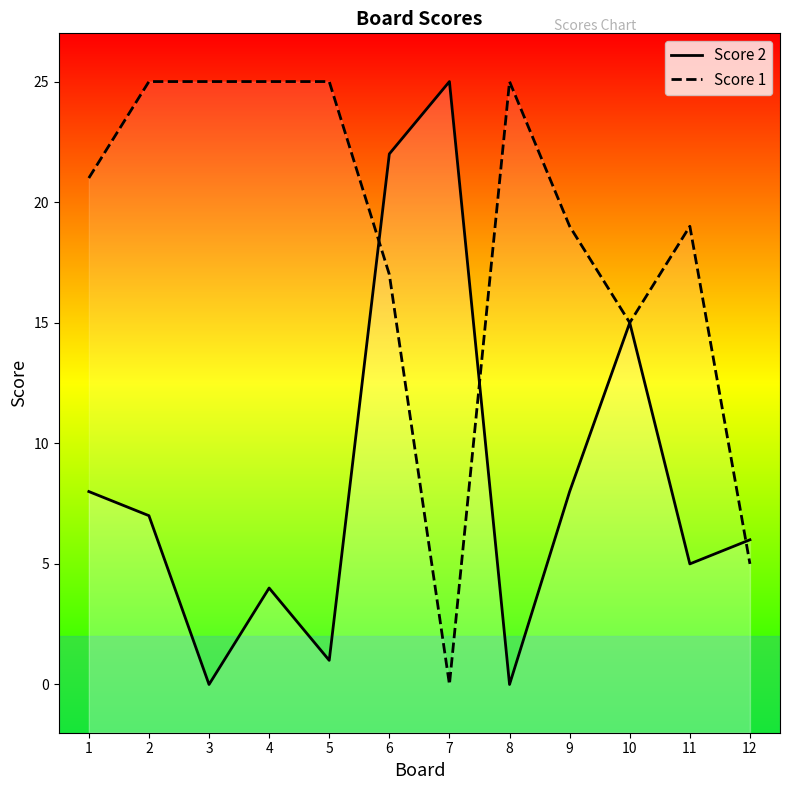

Between 9 and 7, which is larger?

7